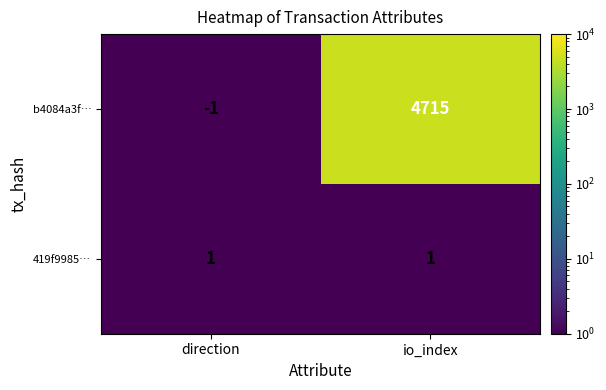

What is the spread (max minus min) of values at io_index?

4714